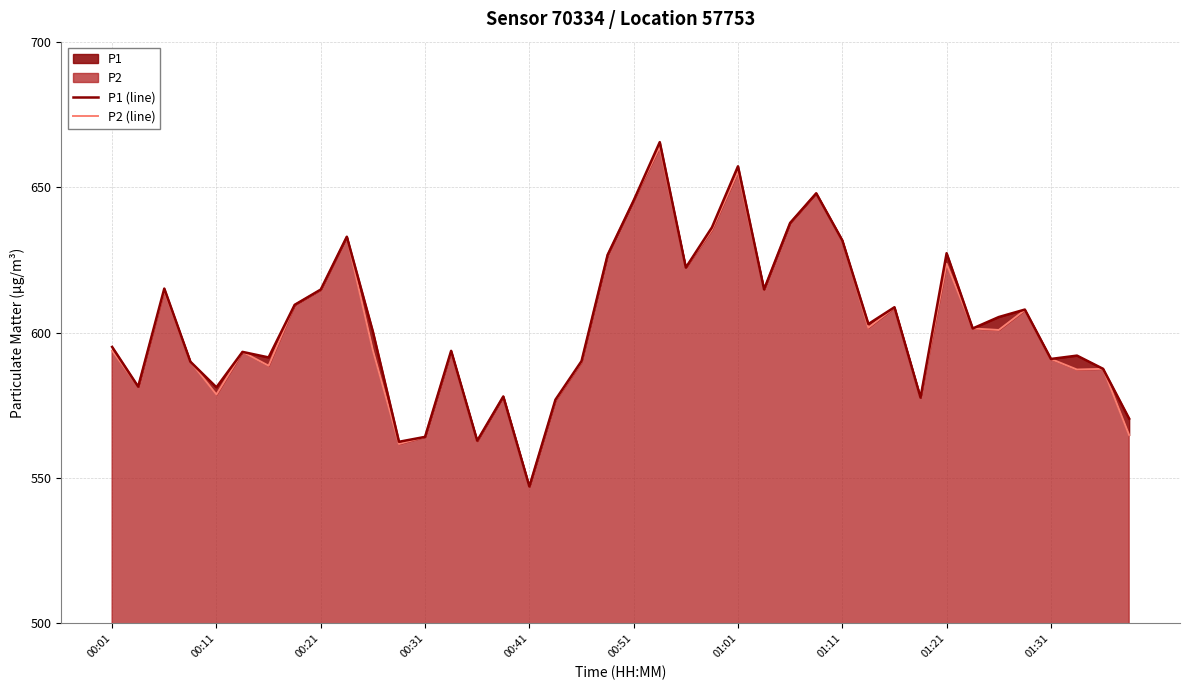

What is the spread (max minus min) of values at 35?

0.2